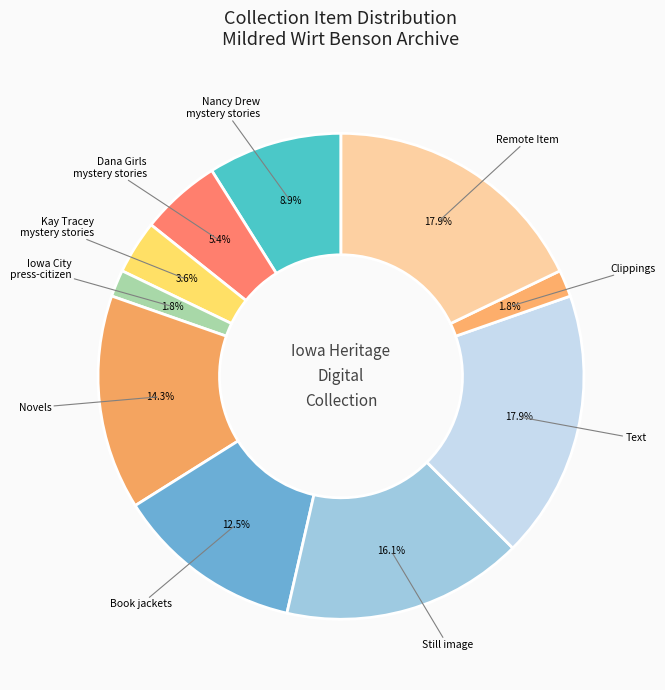

How many segments does this pie chart have?

10